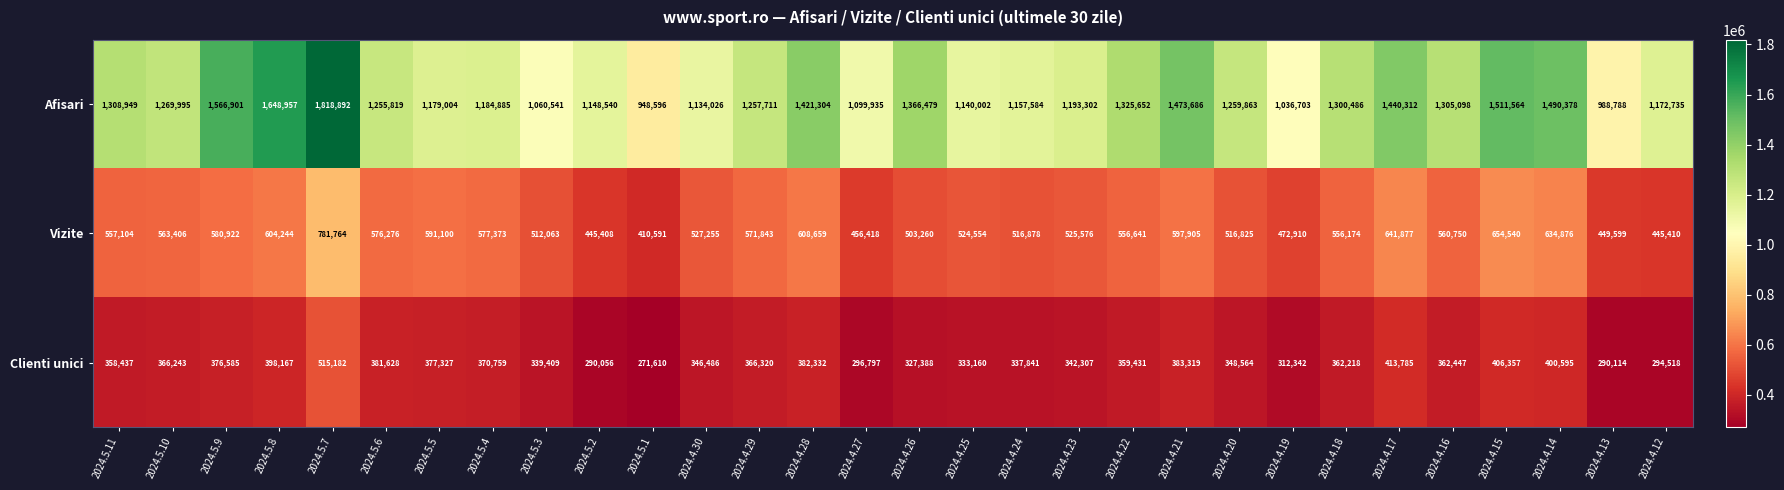

What is the total value across all series at 2024.4.14?

2525849